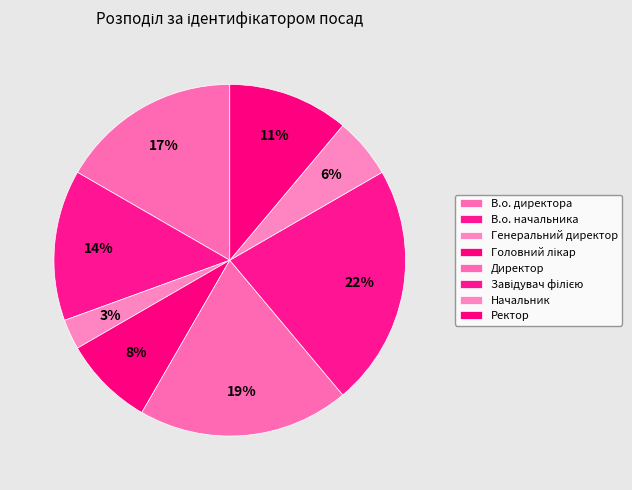

How many slices are in this pie chart?

8